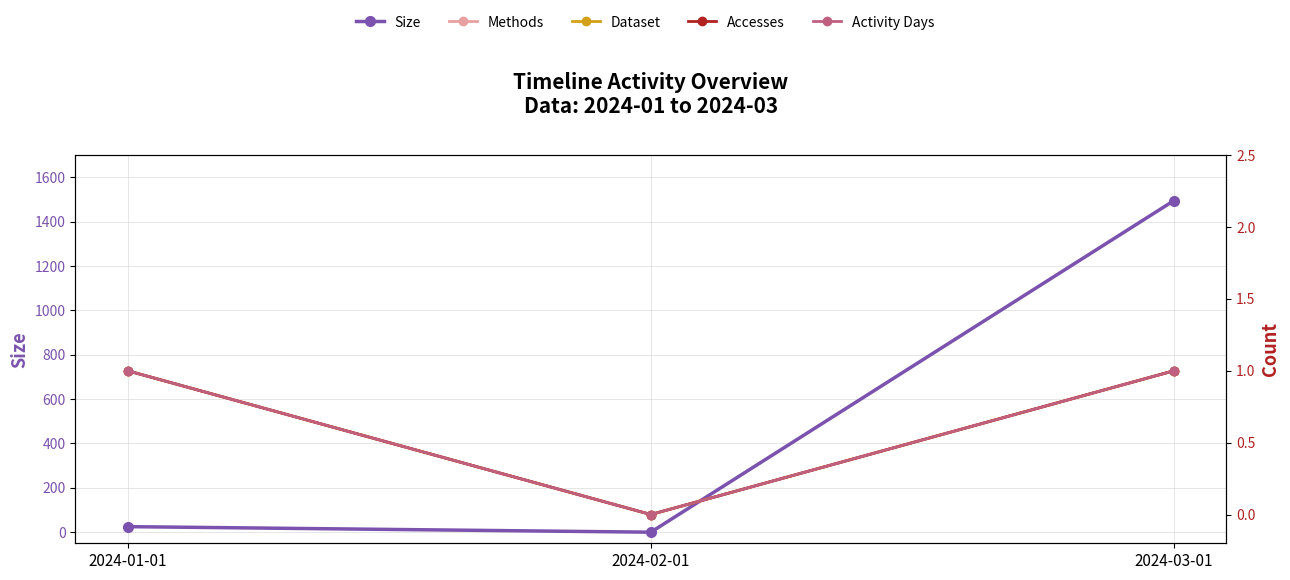

True or false: Methods has a value of 0 at 2024-03-01.

False